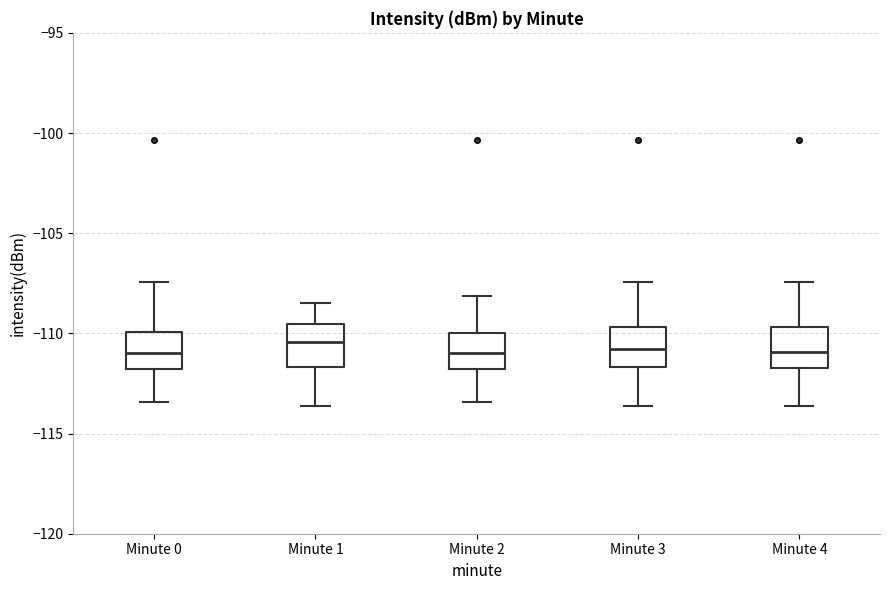

Reading left to right, read every box against the y-axis: the position of its median line, the range the box covers, and the ends of its whiskers. The values are not printed on the chart, so give them approximately, as read against the axis.

Minute 0: median -111.0, box -112.0 to -110.0, whiskers -113.5 to -107.5
Minute 1: median -110.5, box -111.5 to -109.5, whiskers -113.5 to -108.5
Minute 2: median -111.0, box -112.0 to -110.0, whiskers -113.5 to -108.0
Minute 3: median -111.0, box -111.5 to -109.5, whiskers -113.5 to -107.5
Minute 4: median -111.0, box -111.5 to -109.5, whiskers -113.5 to -107.5